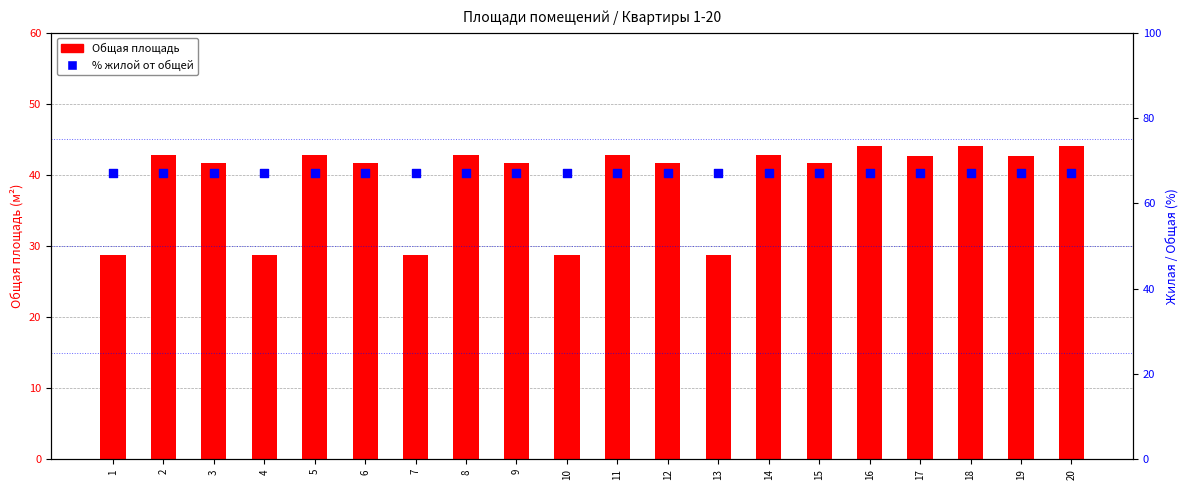

Is the value of % жилой от общей at 9 greater than the value of Общая площадь at 4?

Yes